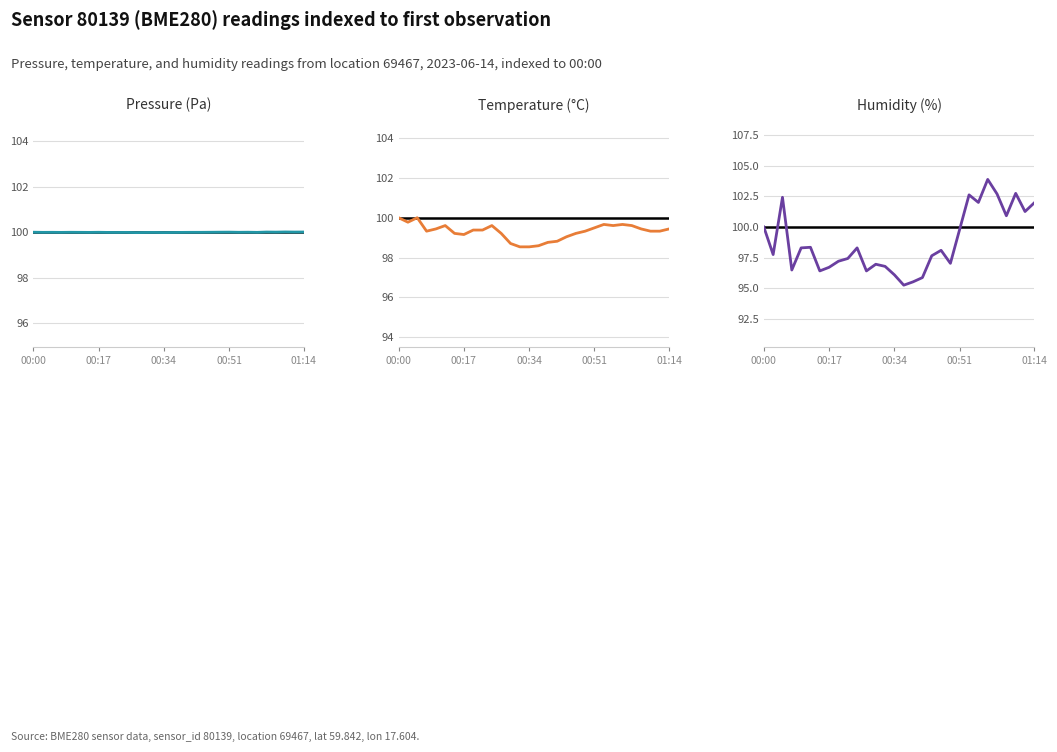

List the series in order of their peak value, lowest first.

Temperature (°C), Pressure (Pa), Humidity (%)